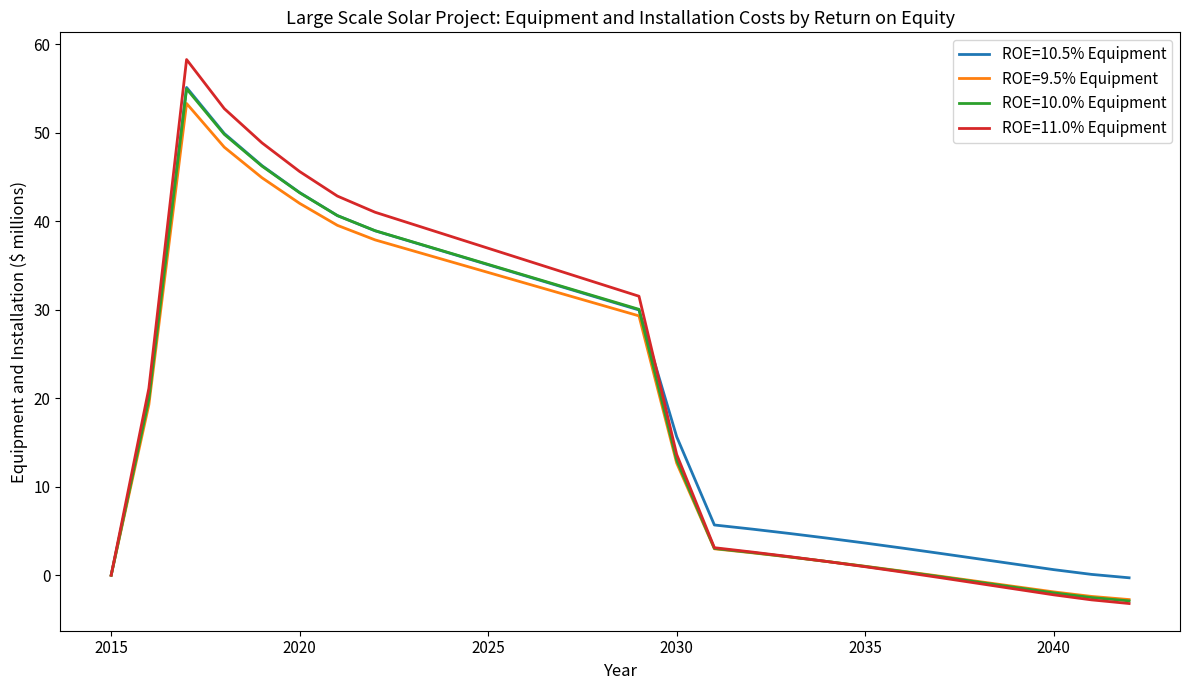

What is the difference between the maximum and minimum values in the ROE=10.5% Equipment series?

55.4